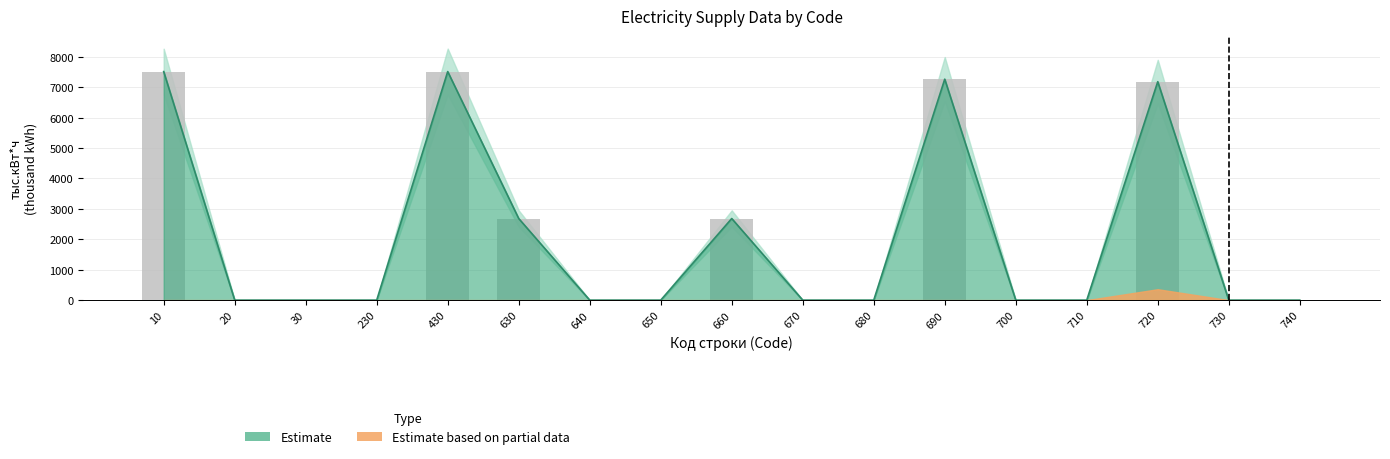

Reading right to left, what are all the values shown in this chart?

Estimate: 0.0	0.0	7182.4	0.0	0.0	7265.3	0.0	0.0	2683.2	0.0	0.0	2683.2	7514.5	0.0	0.0	0.0	7514.5
Upper bound: 0.0	0.0	7182.4	0.0	0.0	7265.3	0.0	0.0	2683.2	0.0	0.0	2683.2	7514.5	0.0	0.0	0.0	7514.5